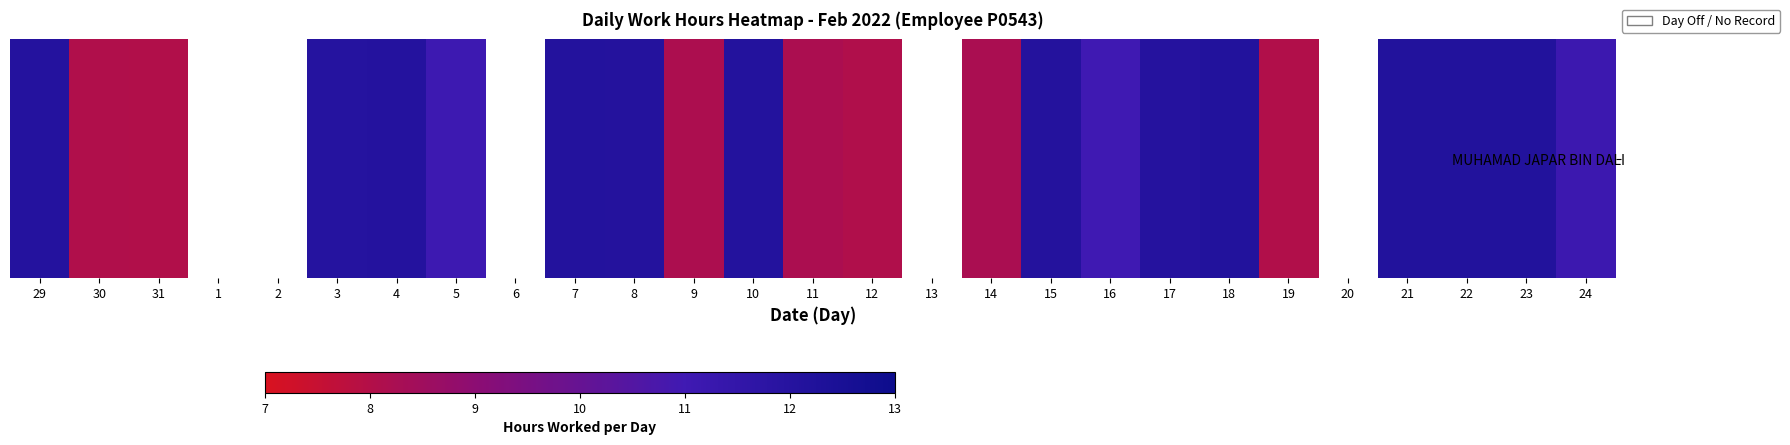

What value does the data have at 3?

12.0